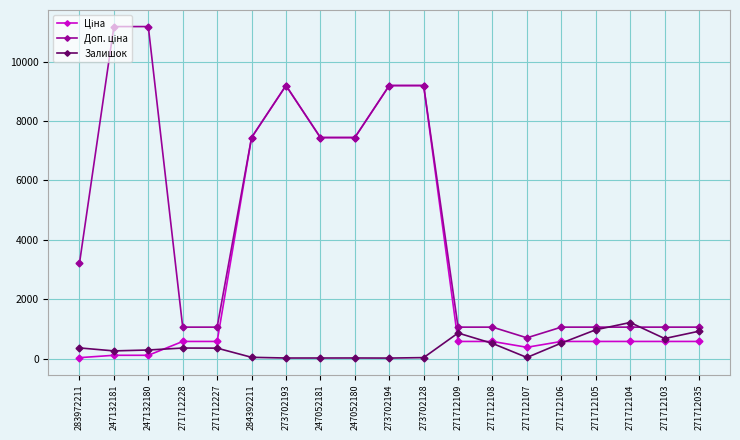

The Залишок series shows 353.0 at 271712227. True or false?

True